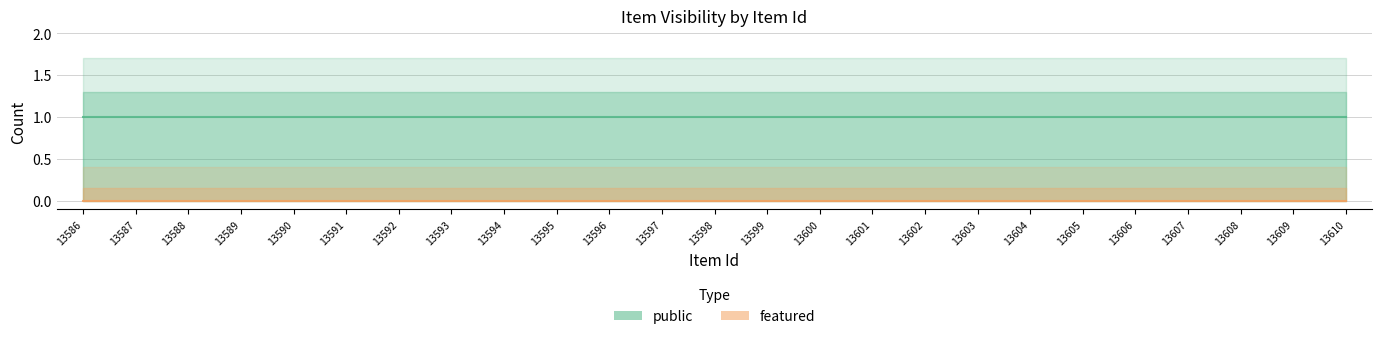

Rank the series by their maximum value, from lowest to highest.

featured, public